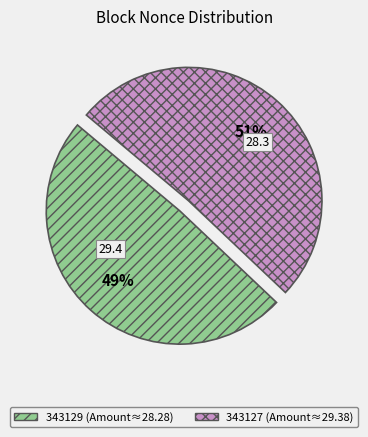

Is the sum of 343129 and 343127 greater than half?

Yes